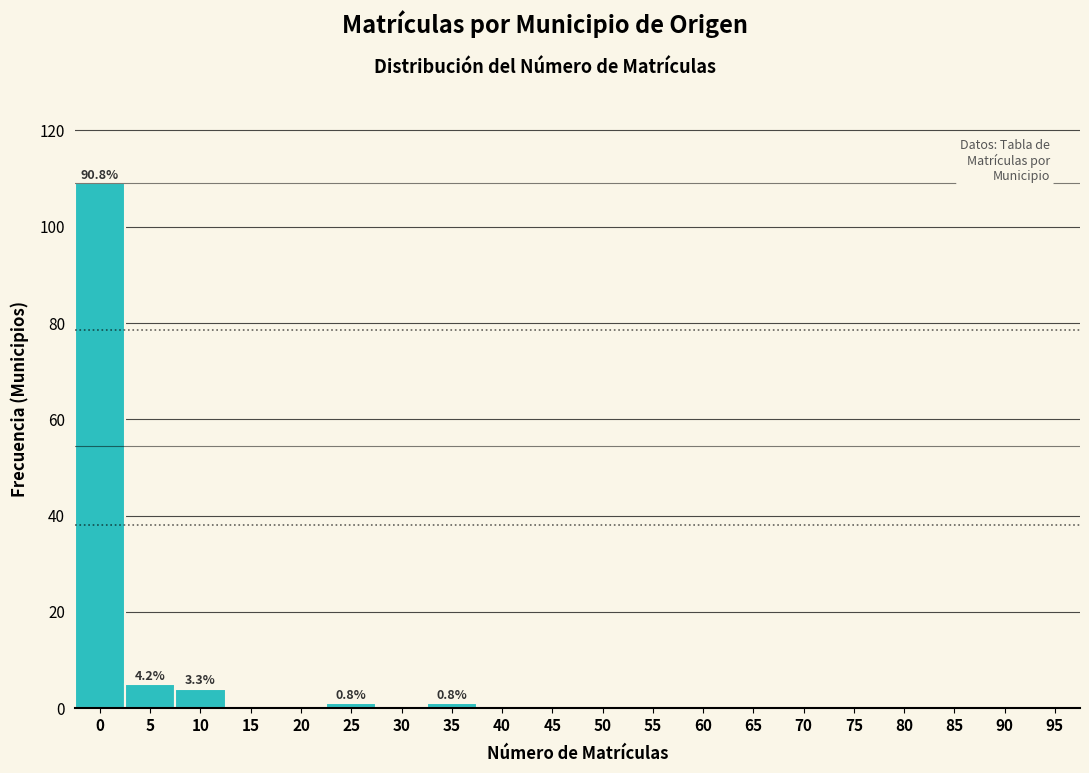

Reading left to right, what are all the values shown in this chart?

0=109	5=5	10=4	15=0	20=0	25=1	30=0	35=1	40=0	45=0	50=0	55=0	60=0	65=0	70=0	75=0	80=0	85=0	90=0	95=0